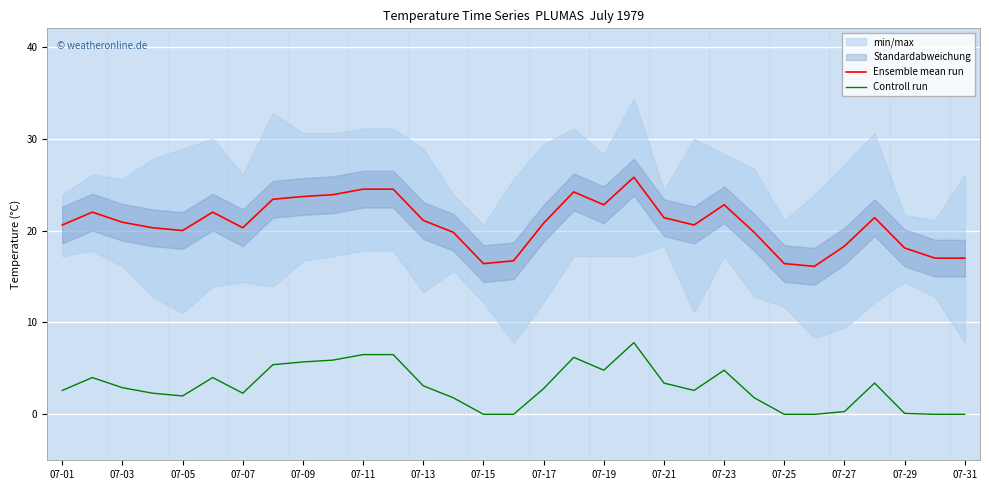

Is it true that Ensemble mean run equals 12.0 at 07-23?

False